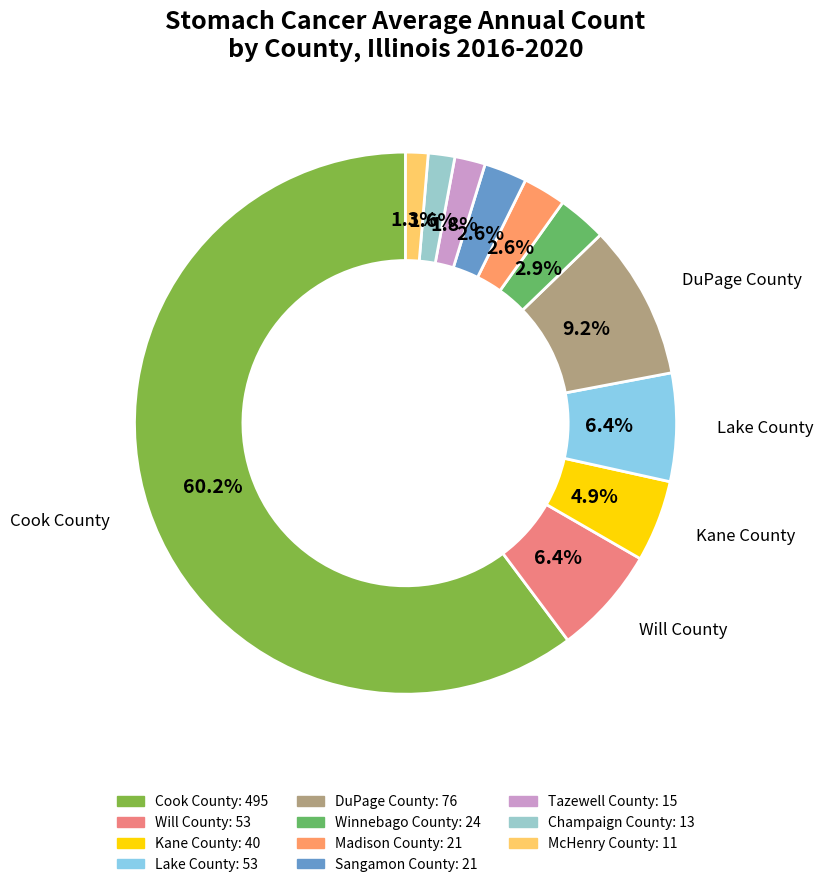

How many segments does this pie chart have?

11